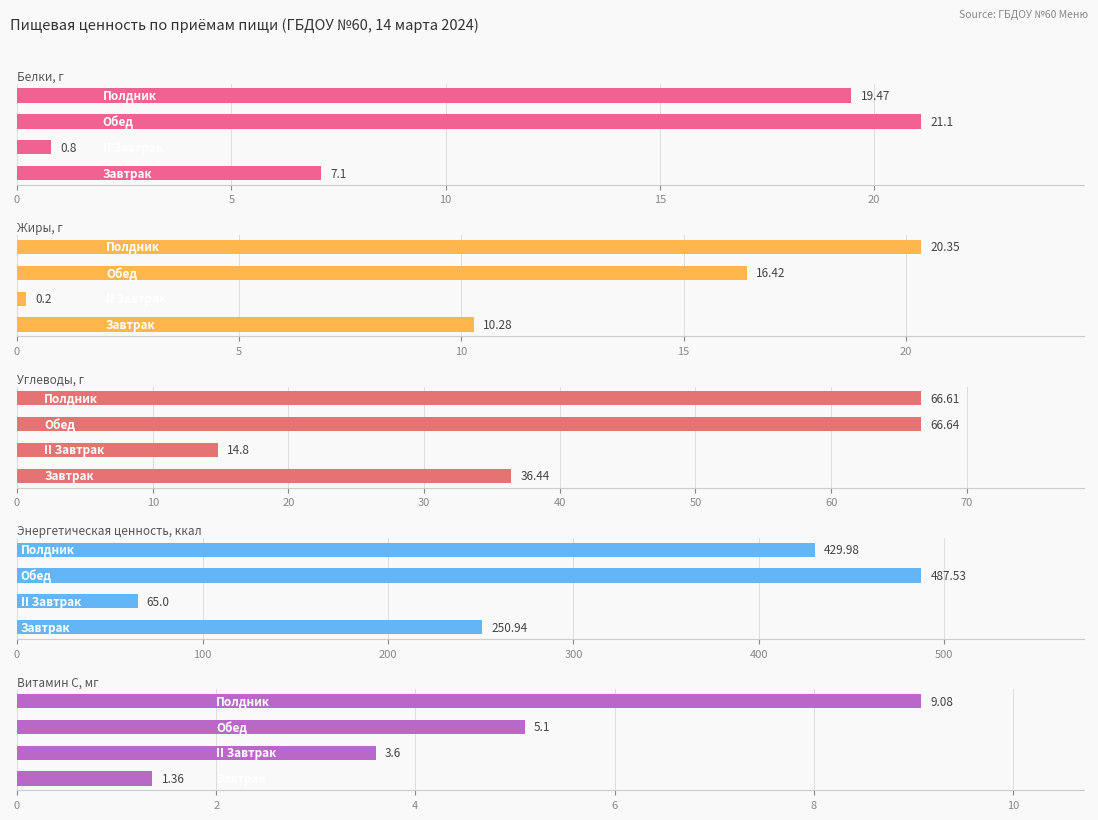

What are all the series names shown in the legend?

Белки, г, Жиры, г, Углеводы, г, Энергетическая ценность, ккал, Витамин С, мг